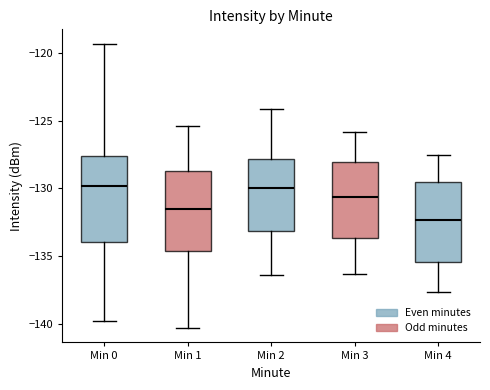

Reading left to right, transcribe this box plot: for each box, give where its median line is, the range the box spans, and where its two whiskers end, as read against the y-axis. The values are not printed on the chart, so give them approximately, as read against the axis.

Min 0: median -130.0, box -134.0 to -127.5, whiskers -140.0 to -119.5
Min 1: median -131.5, box -134.5 to -128.5, whiskers -140.5 to -125.5
Min 2: median -130.0, box -133.0 to -128.0, whiskers -136.5 to -124.0
Min 3: median -130.5, box -133.5 to -128.0, whiskers -136.5 to -126.0
Min 4: median -132.5, box -135.5 to -129.5, whiskers -137.5 to -127.5